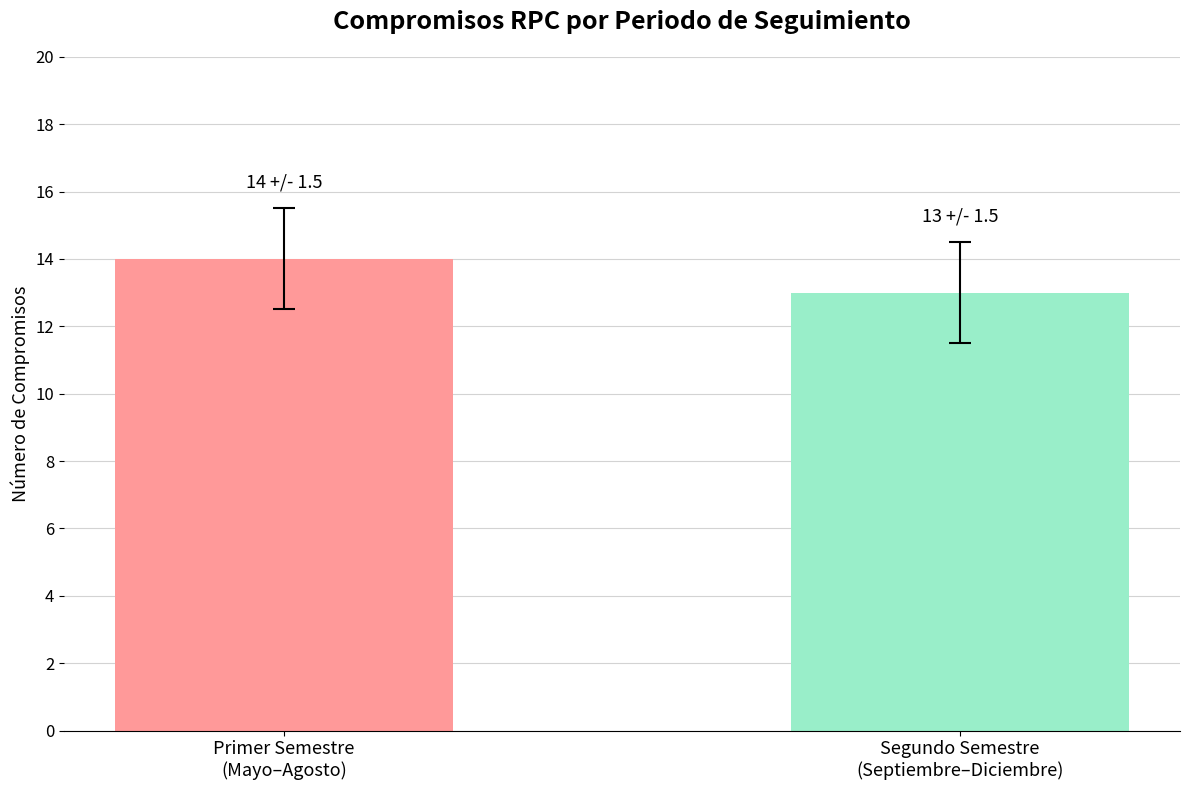

List the labels in order of value, largest first.

Primer Semestre
(Mayo–Agosto), Segundo Semestre
(Septiembre–Diciembre)